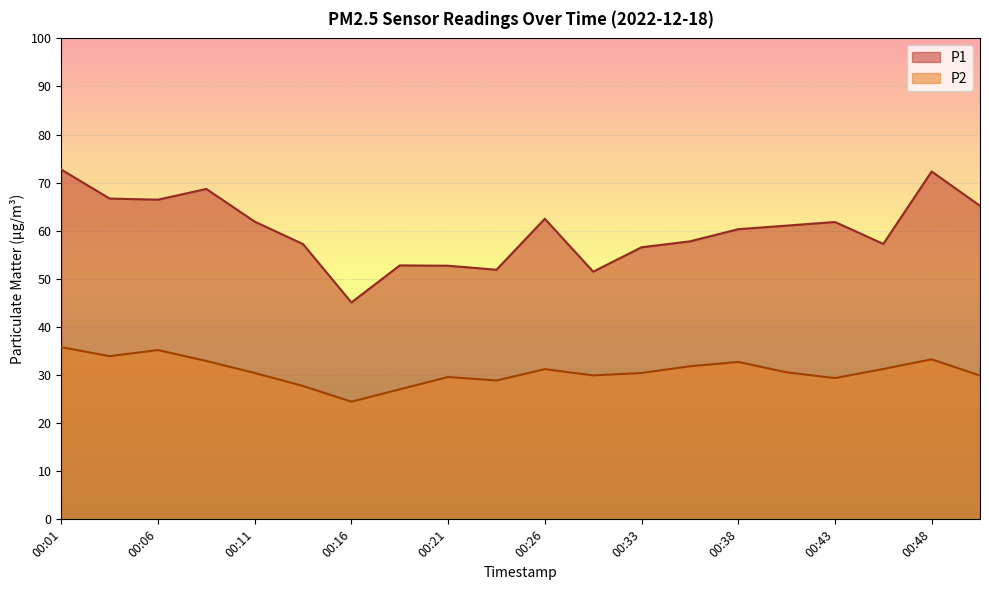

True or false: P1 and P2 cross at least once.

False